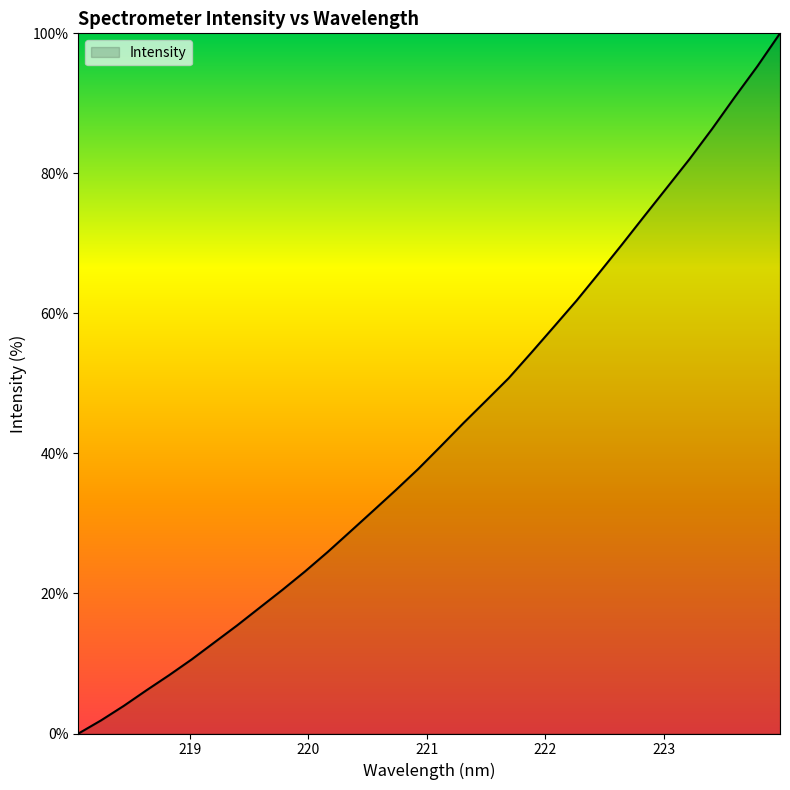

What is the difference between the maximum and minimum values?

100.0